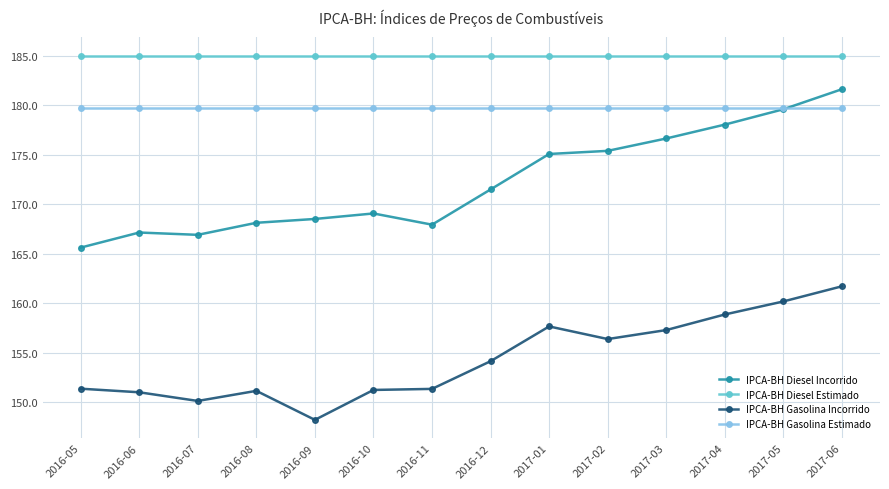

The value of IPCA-BH Diesel Incorrido at 2017-04 is 99.9. True or false?

False